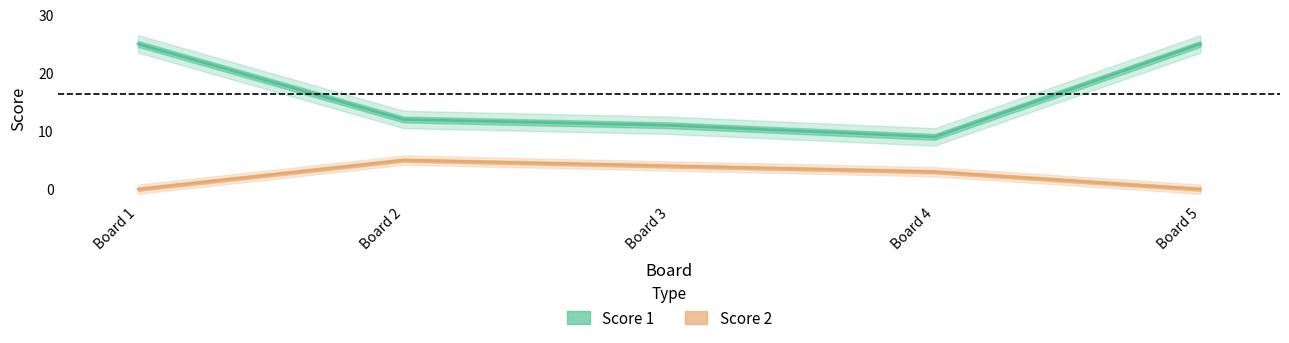

The Score 1 series shows 9 at Board 4. True or false?

True